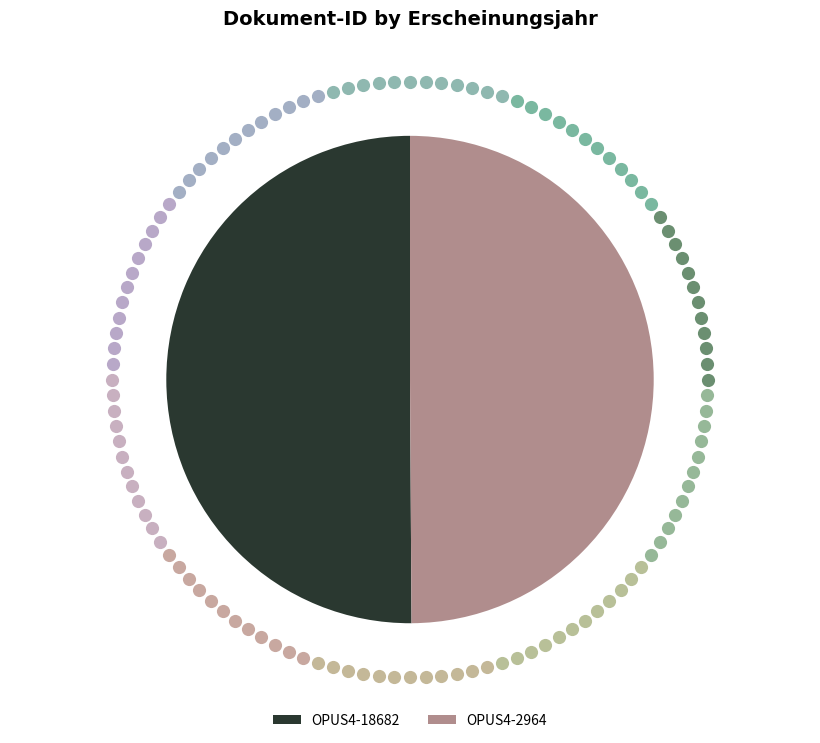

Which slice represents more than half of the pie?

OPUS4-18682